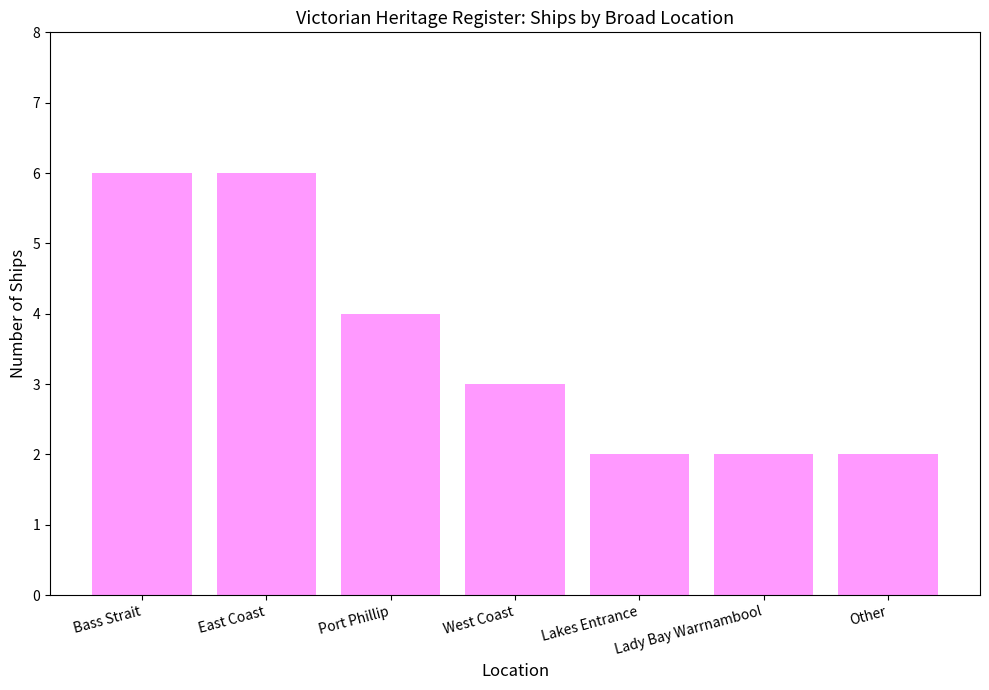

Count the values in the range 2 to 6.

7